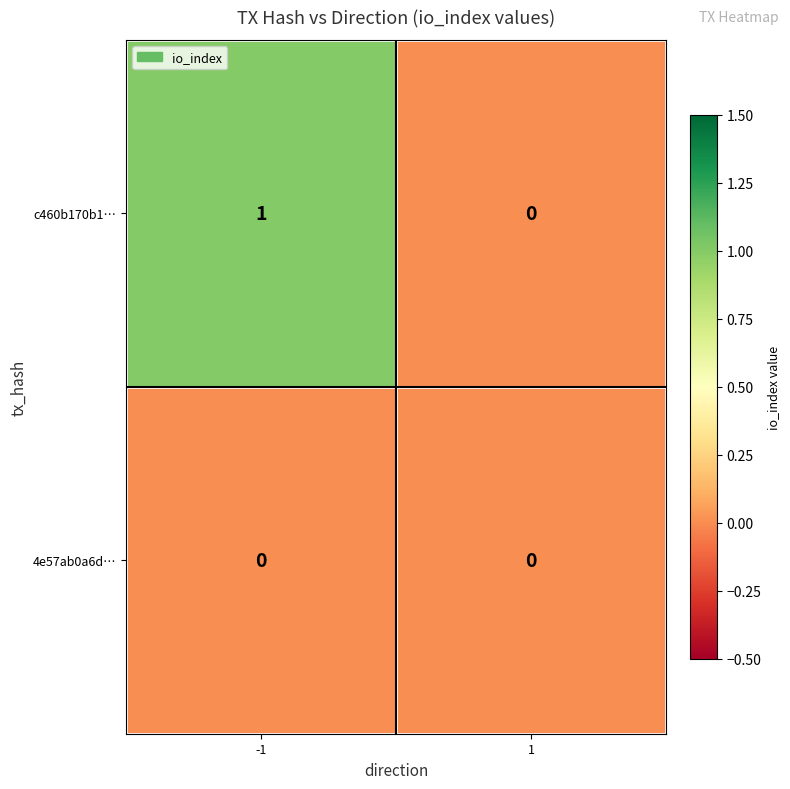

Which series has the largest total across all categories?

c460b170b1…